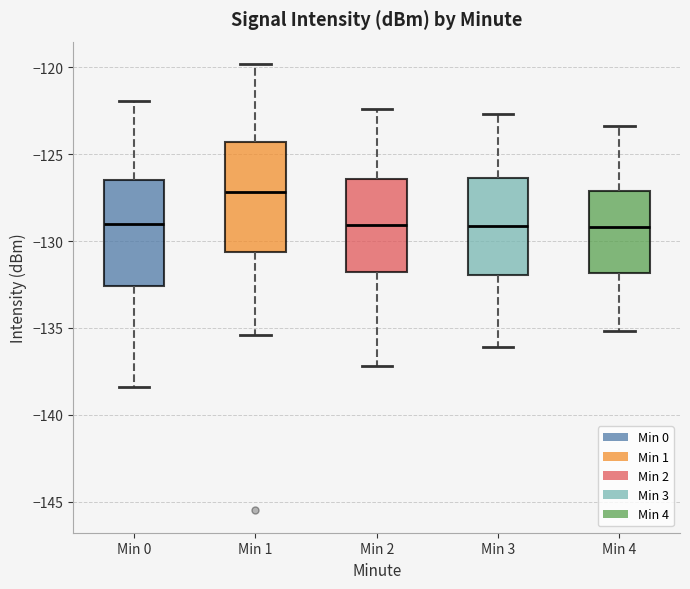

Reading left to right, transcribe this box plot: for each box, give where its median line is, the range the box spans, and where its two whiskers end, as read against the y-axis. The values are not printed on the chart, so give them approximately, as read against the axis.

Min 0: median -129.0, box -132.5 to -126.5, whiskers -138.5 to -122.0
Min 1: median -127.0, box -130.5 to -124.5, whiskers -135.5 to -120.0
Min 2: median -129.0, box -132.0 to -126.5, whiskers -137.0 to -122.5
Min 3: median -129.0, box -132.0 to -126.5, whiskers -136.0 to -122.5
Min 4: median -129.0, box -132.0 to -127.0, whiskers -135.0 to -123.5